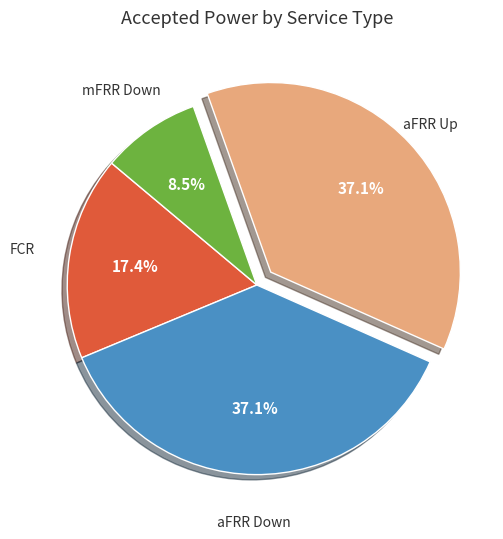

To the nearest percent, what portion does FCR represent?

17%